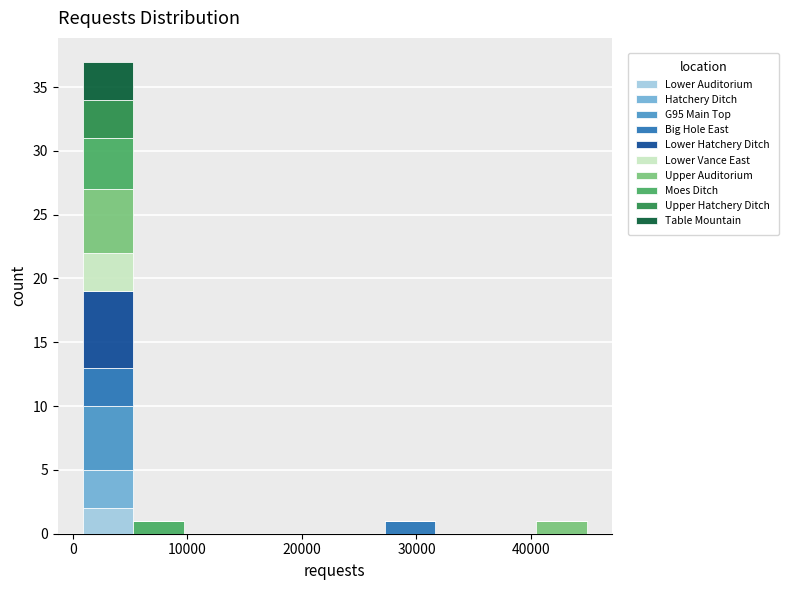

What is the total height of the stacked bar covering 27000 to 32000 on the x-axis? Neither the bar edges nor the heights are printed on the chart, so give them approximately, as read against the axes.

1